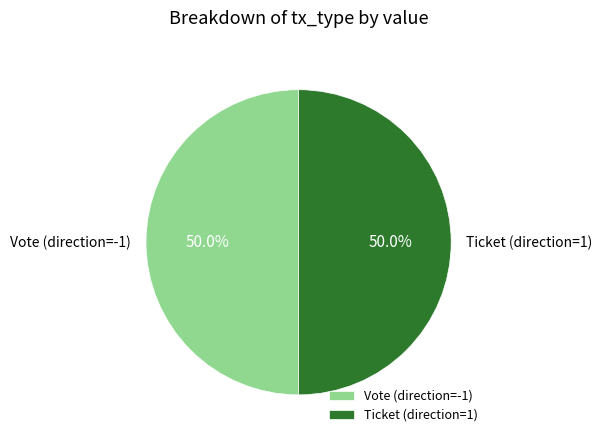

Is it true that Ticket is 14% of the pie?

False